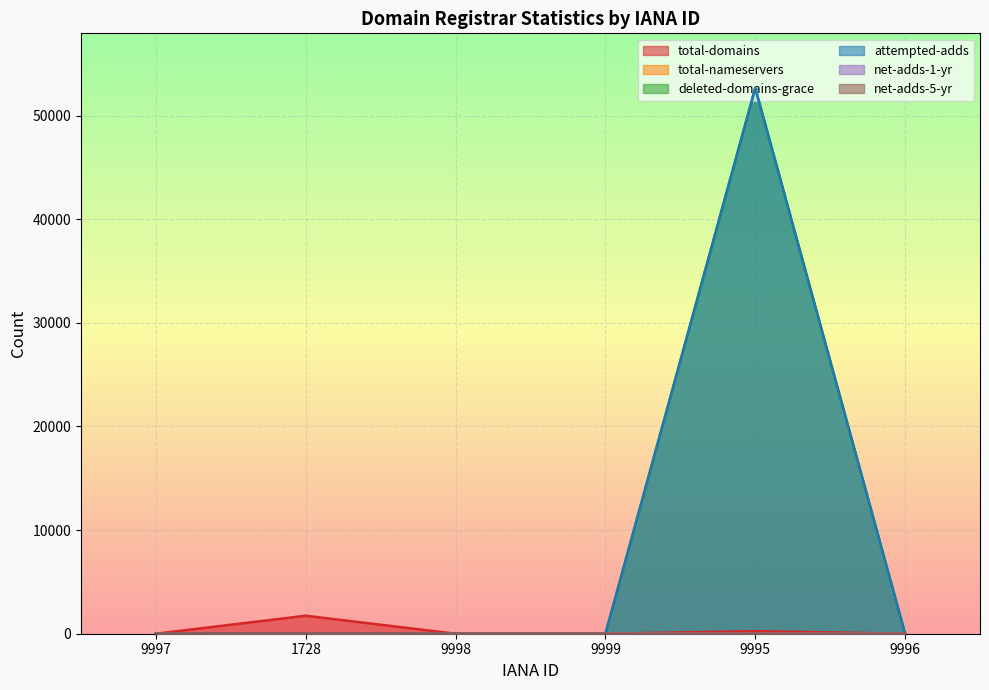

What is the average value of the attempted-adds series?

8780